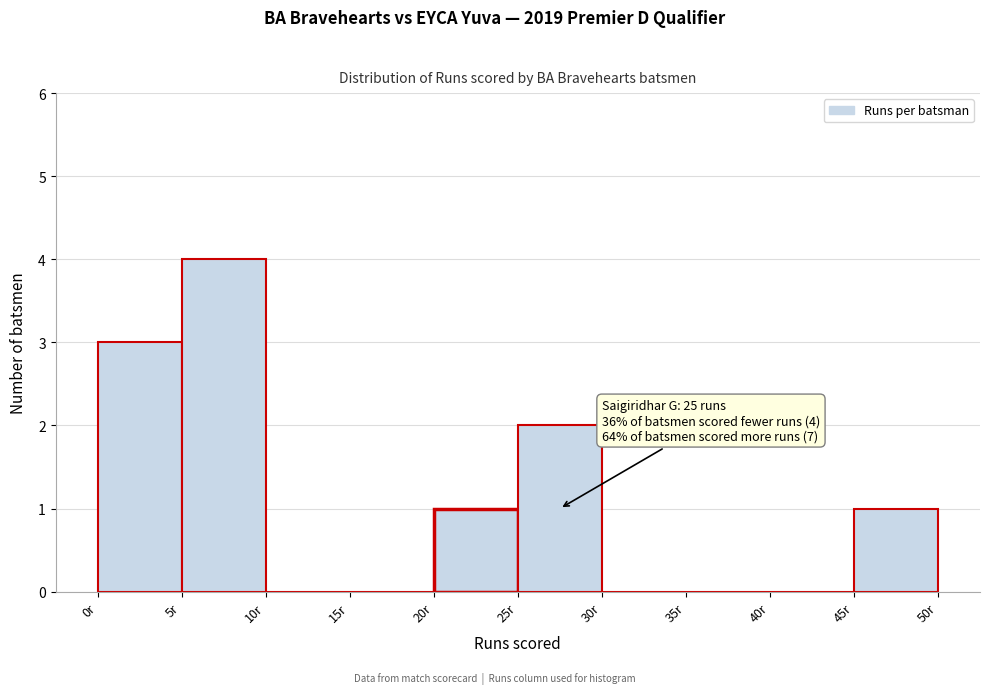

Over which range of the x-axis is the bar tallest?

5 to 10